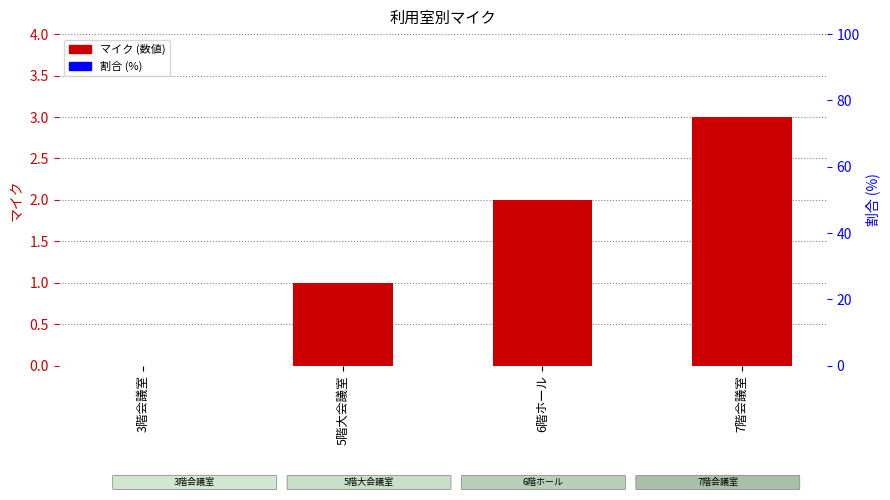

True or false: the data shows 0 at 3階会議室.

True